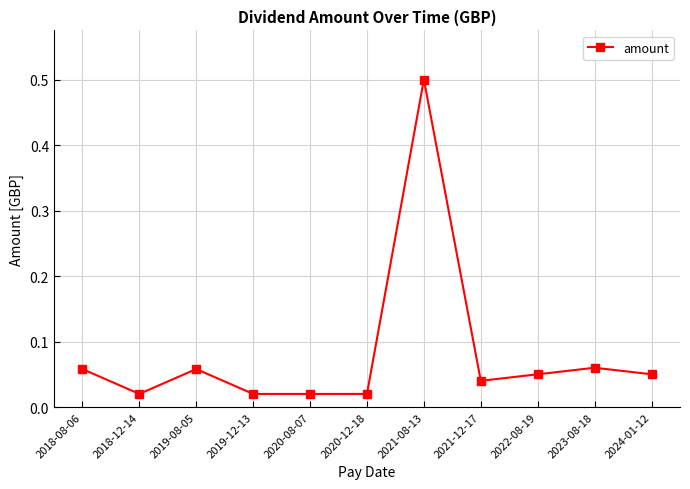

What position from the right is 2018-12-14?

10